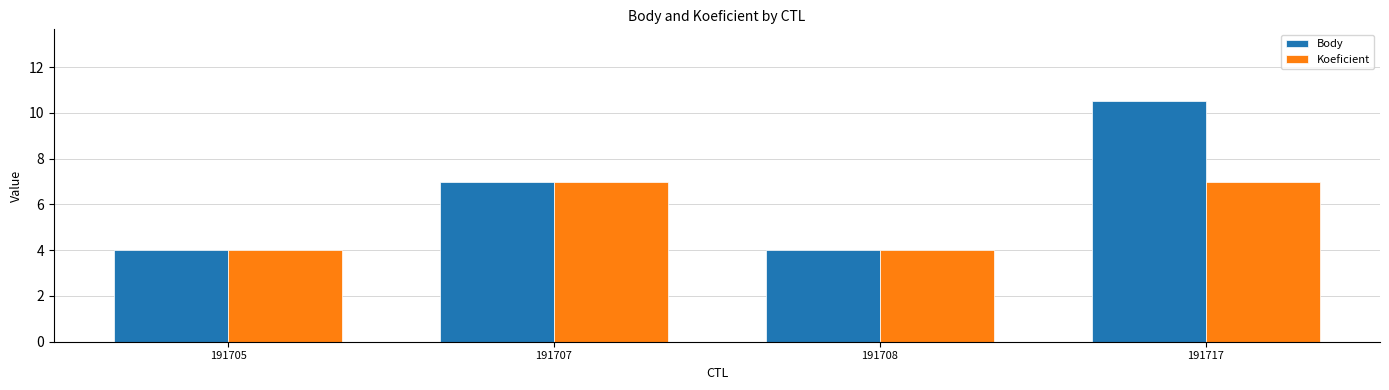

The Koeficient series shows 10.5 at 191717. True or false?

False